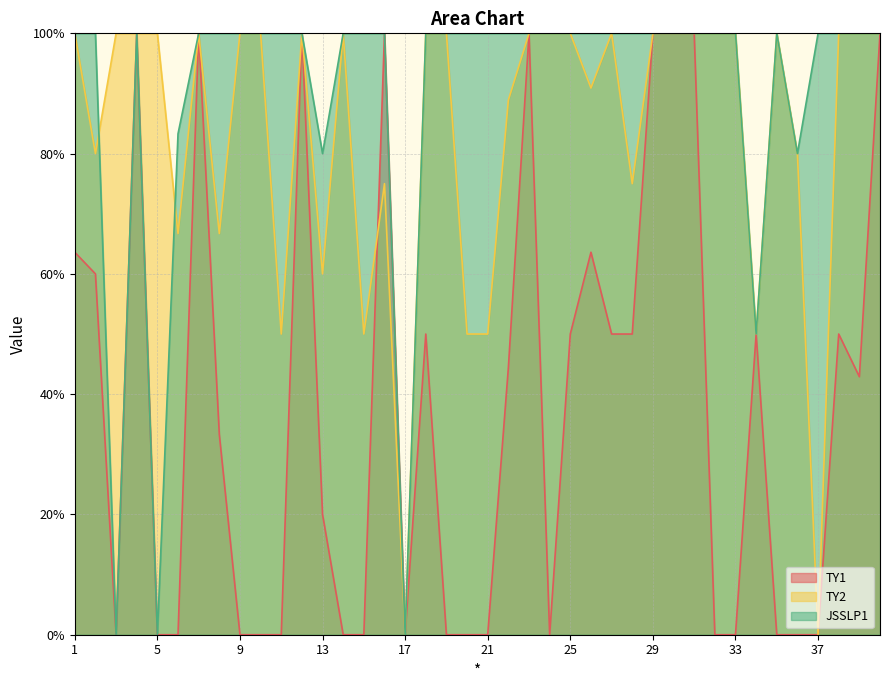

At which label is JSSLP1 closest to 0?

3